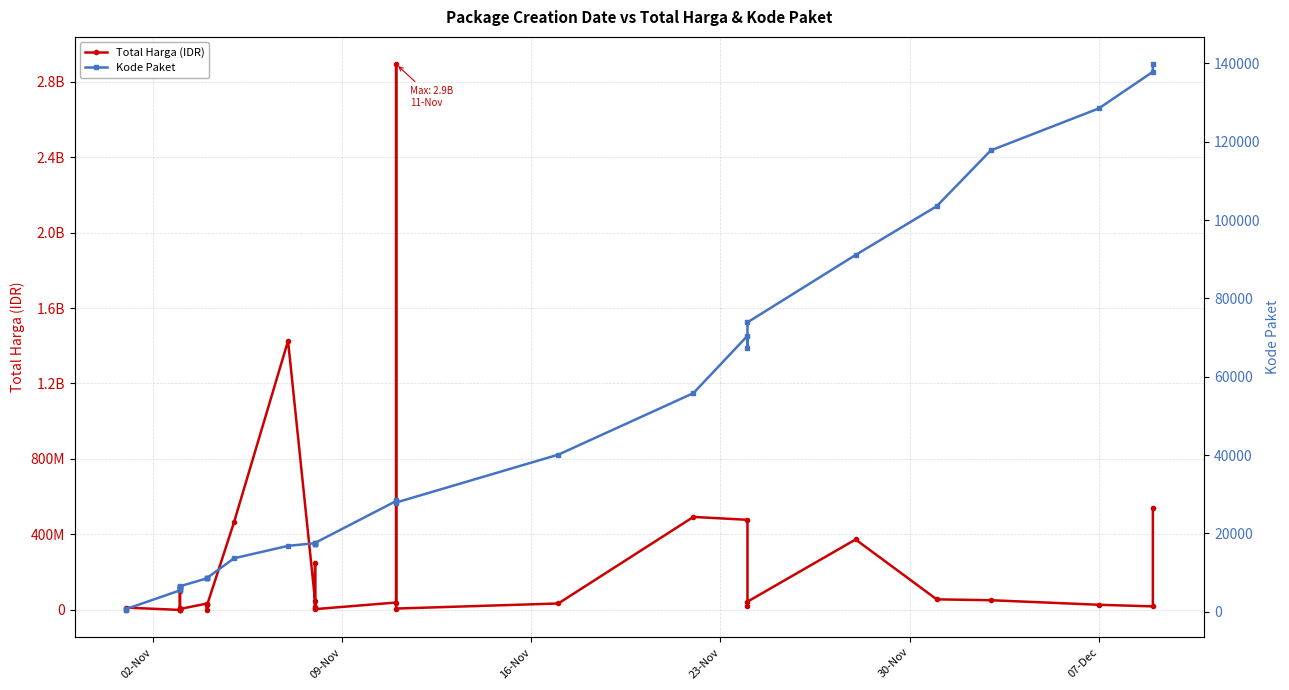

What are all the series names shown in the legend?

Total Harga (IDR), Kode Paket